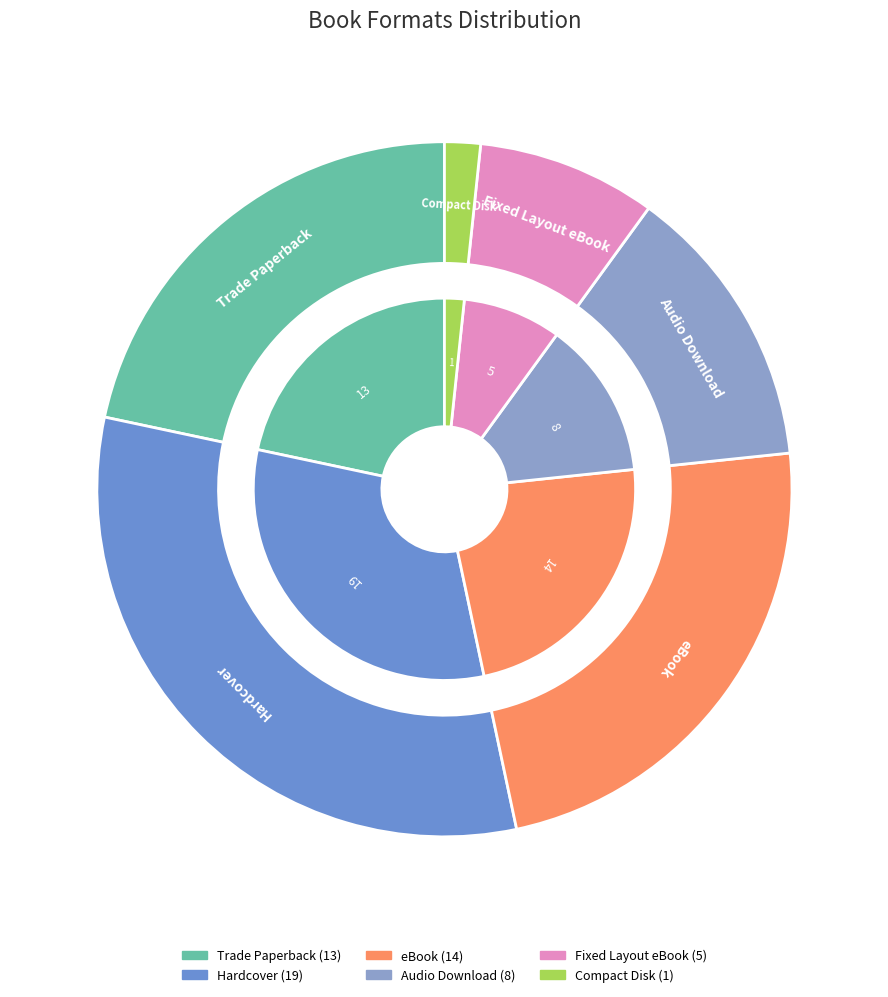

Does any single category account for the majority?

No